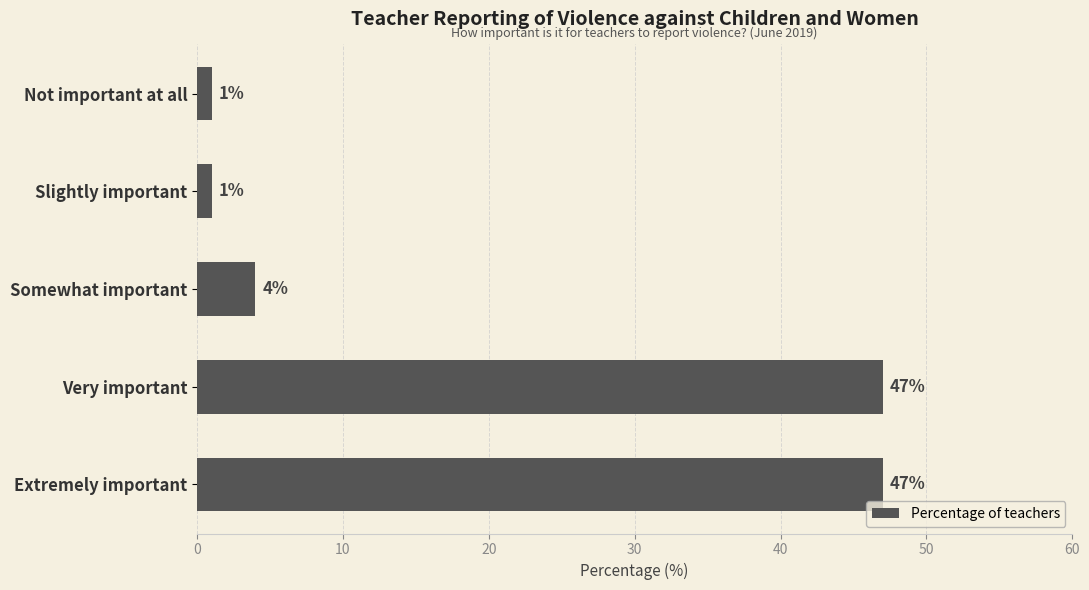

The value at Not important at all is 1. True or false?

True